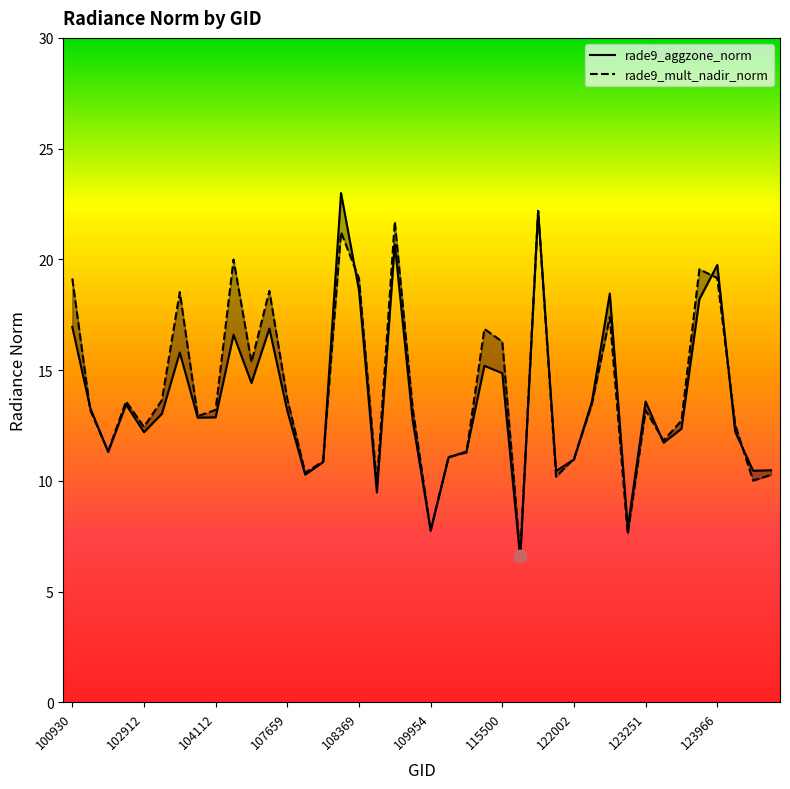

What is the total value across all series at 107659?

27.0